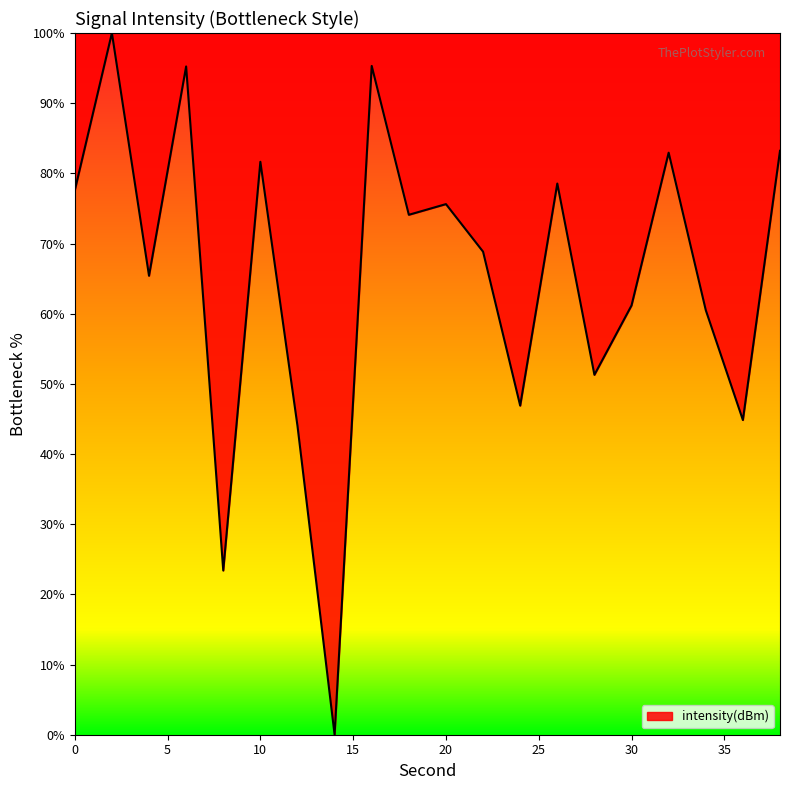

What is the difference between the maximum and minimum values?

100.0